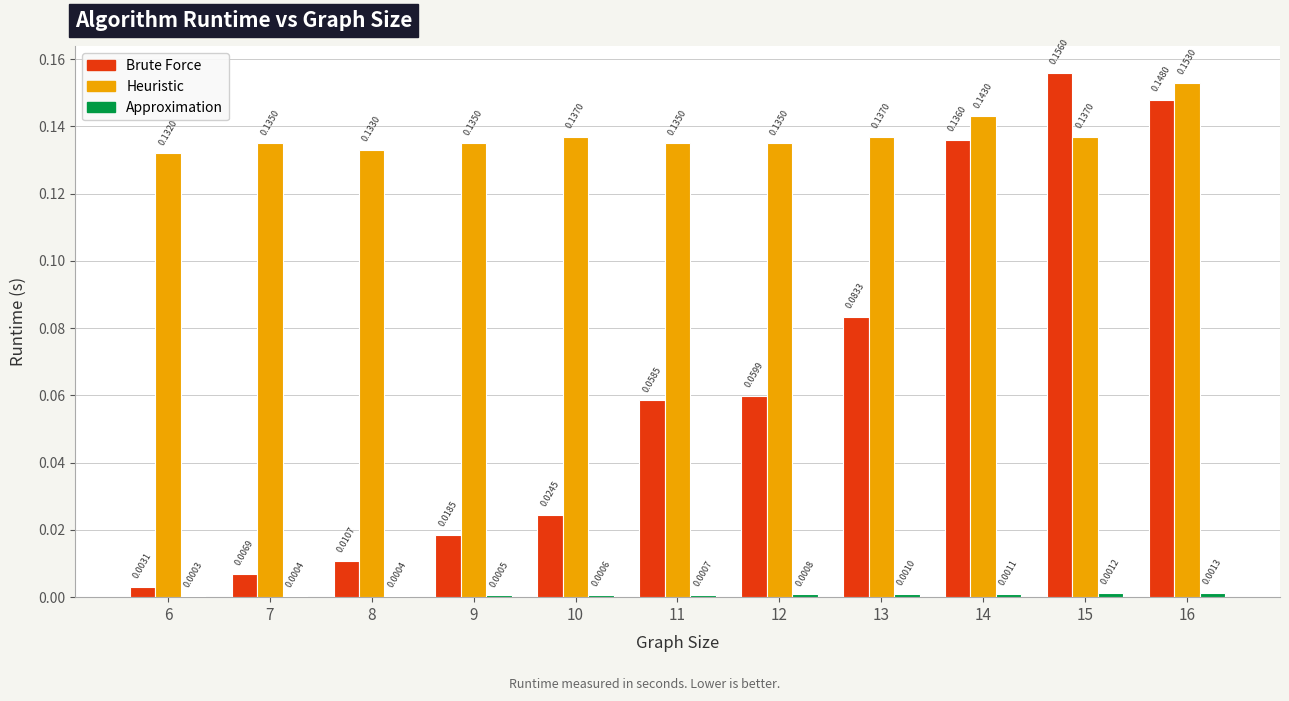

Between 7 and 15, which series saw the biggest shift?

Brute Force